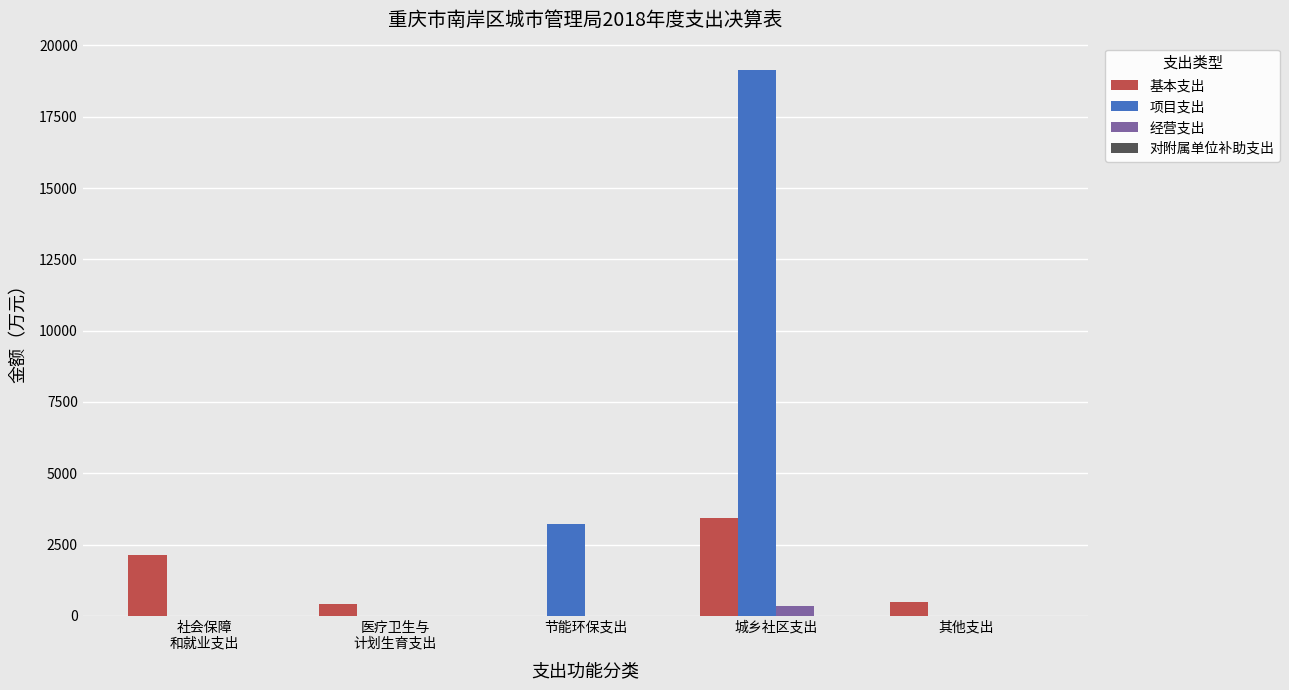

What is the maximum value for 基本支出?

3443.3